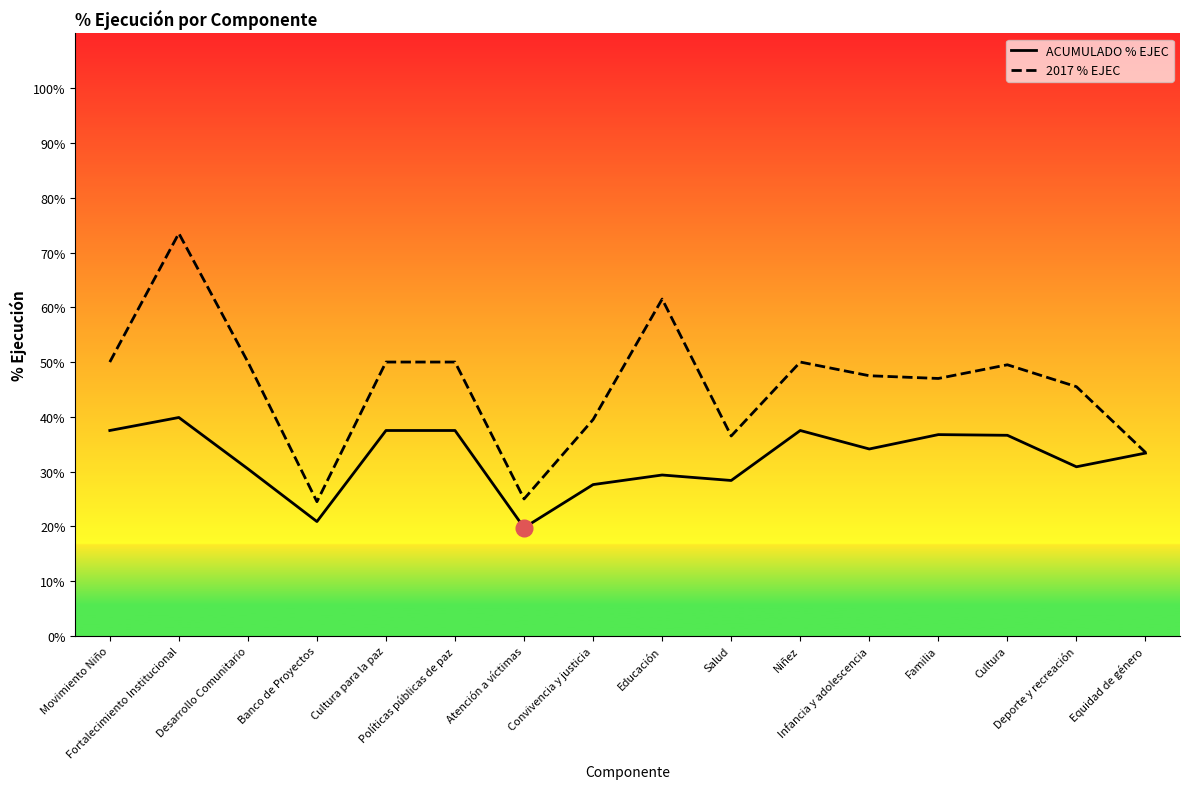

List the labels in order of 2017 % EJEC value, largest first.

Fortalecimiento Institucional, Educación, Movimiento Niño, Desarrollo Comunitario, Cultura para la paz, Políticas públicas de paz, Niñez, Cultura, Infancia y adolescencia, Familia, Deporte y recreación, Convivencia y justicia, Salud, Equidad de género, Atención a víctimas, Banco de Proyectos